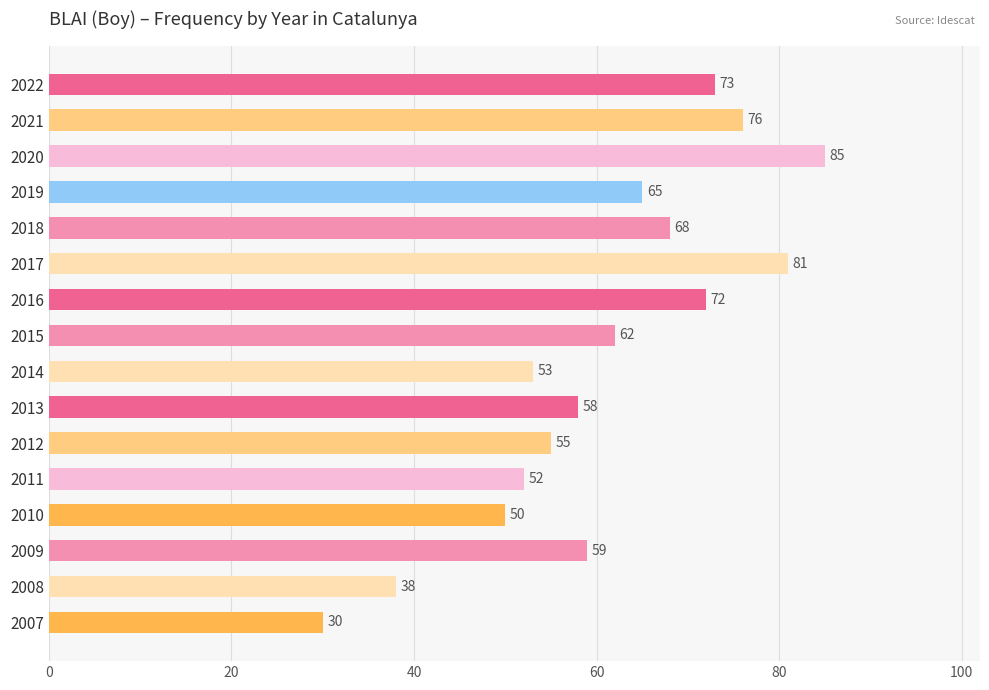

What is the value of the 1st bar from the top?

73